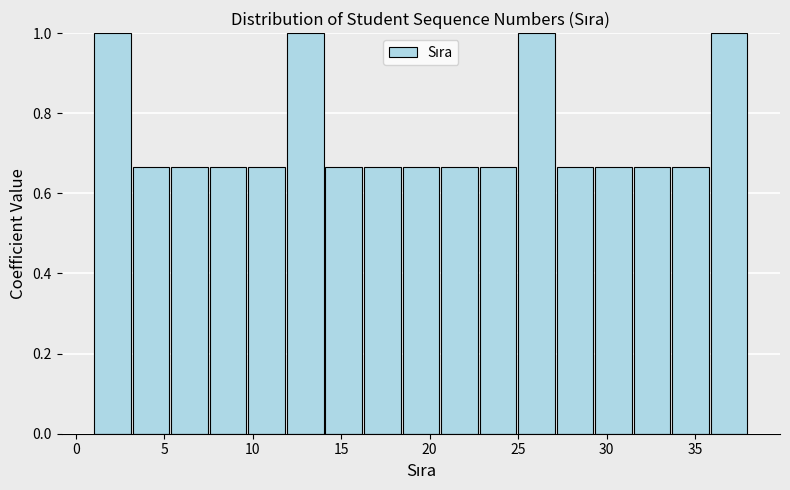

What is the height of the bar covering 31.5 to 33.5 on the x-axis? Neither the bar edges nor the heights are printed on the chart, so give them approximately, as read against the axes.

0.66